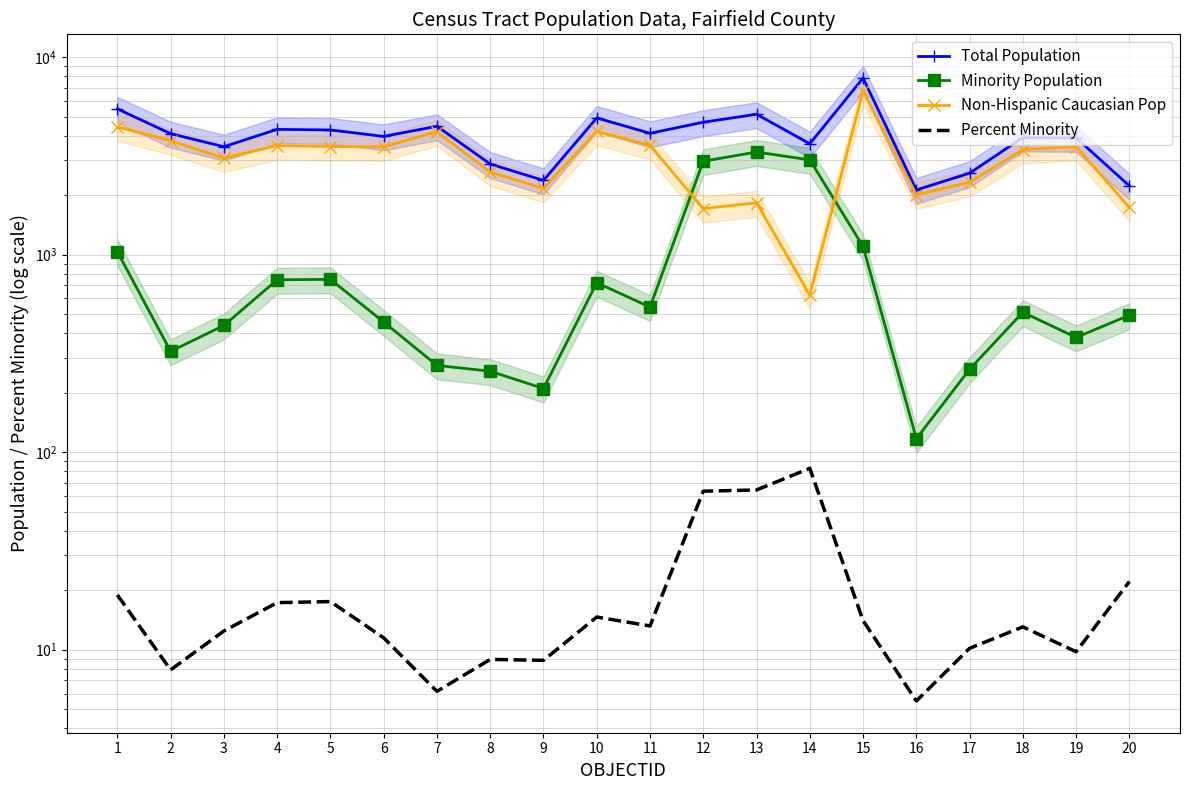

Between 14 and 4, which is larger?

4